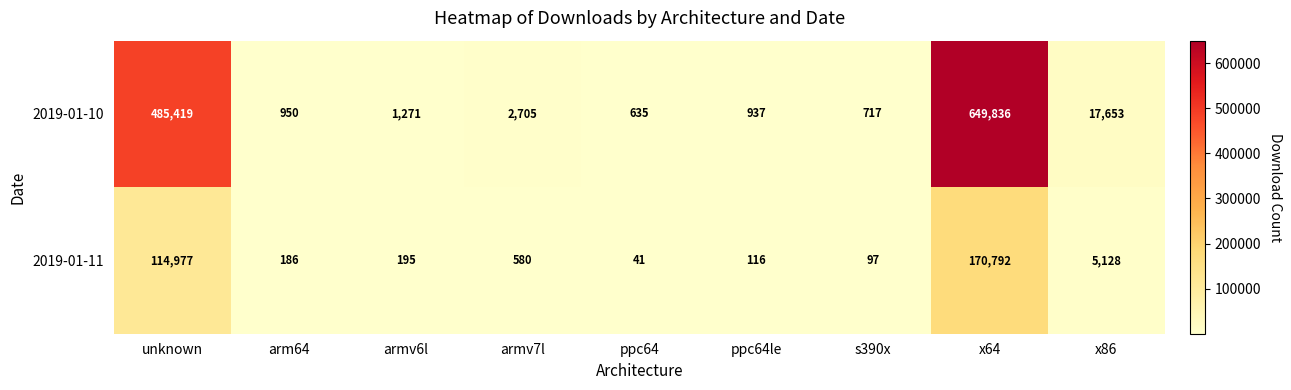

What is the sum of all 2019-01-11 values?

292112